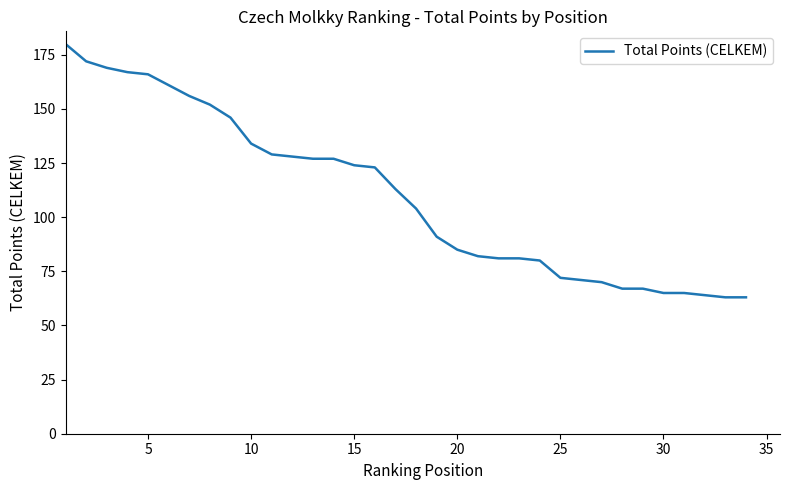

What is the maximum value shown in the chart?

180